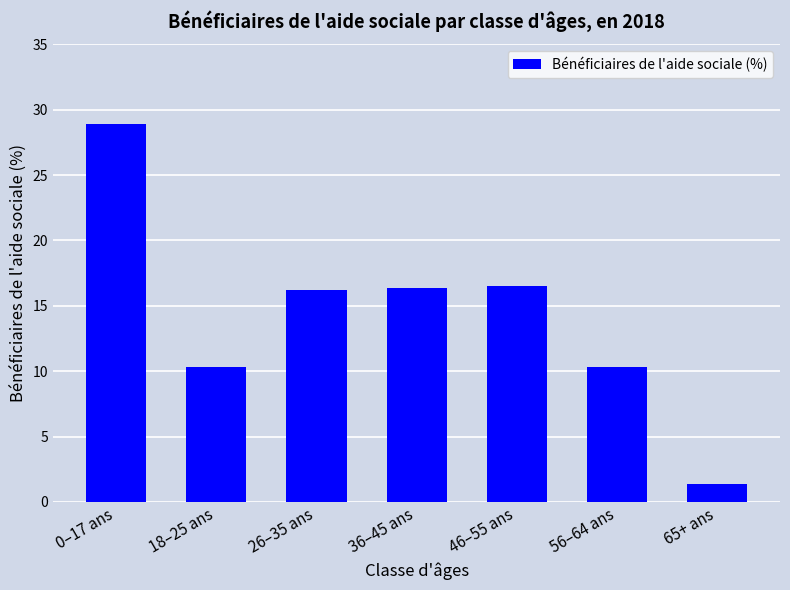

What is the greatest value displayed?

28.9